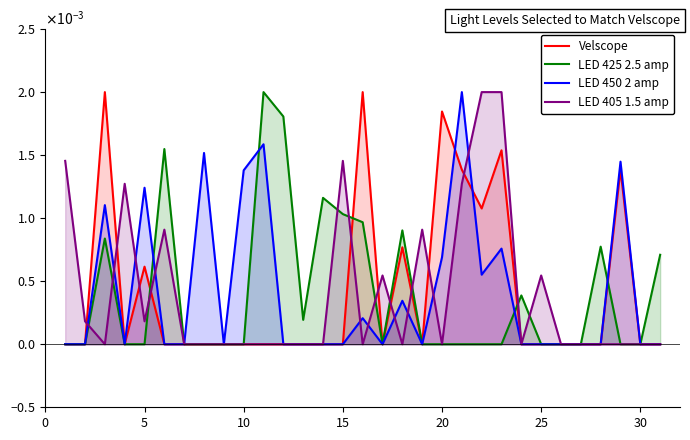

How many values in Velscope are above zero?

9